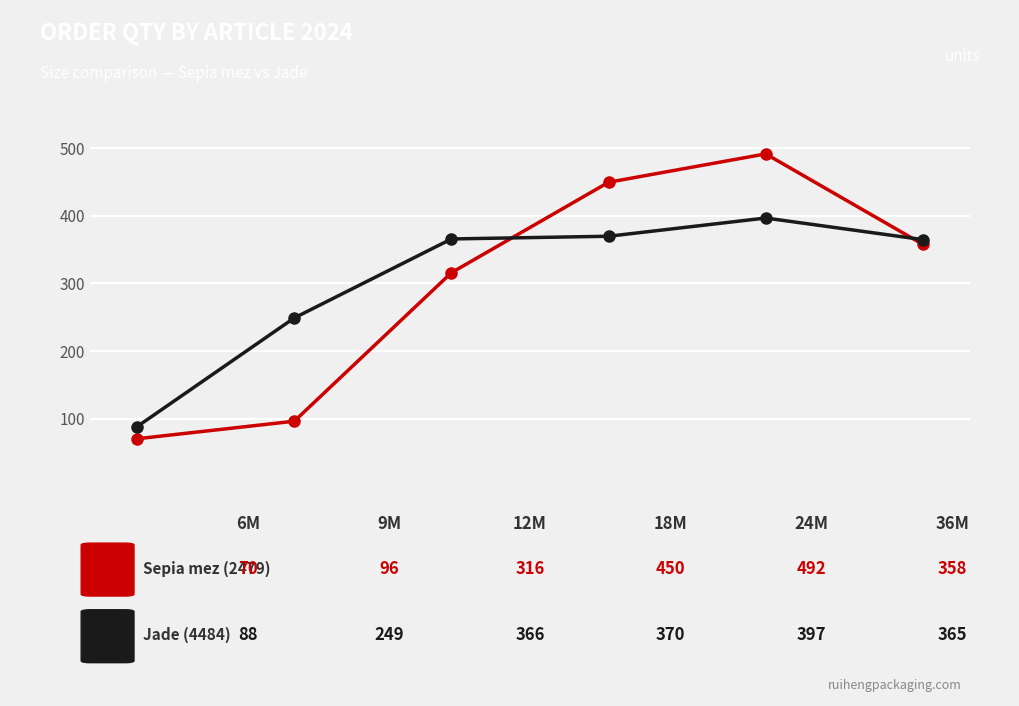

What is the greatest value displayed?

492